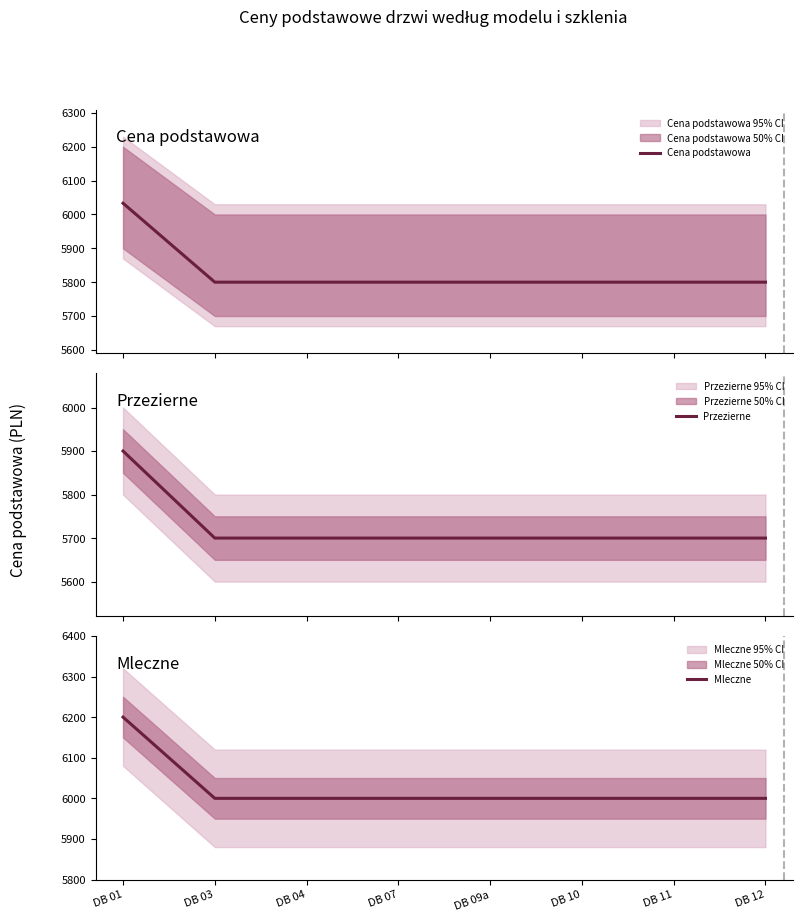

Which category has the lowest value across all series?

DB 03